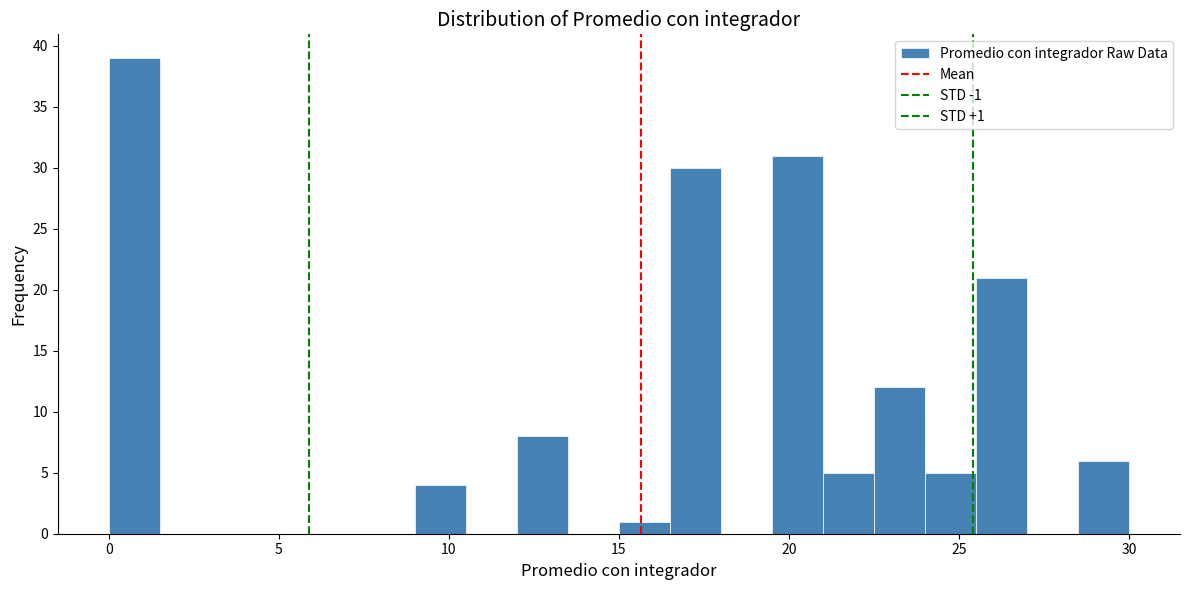

Around what value on the x-axis is the tallest bar? Give the approximate position of its centre, as read against the axis.

1.0